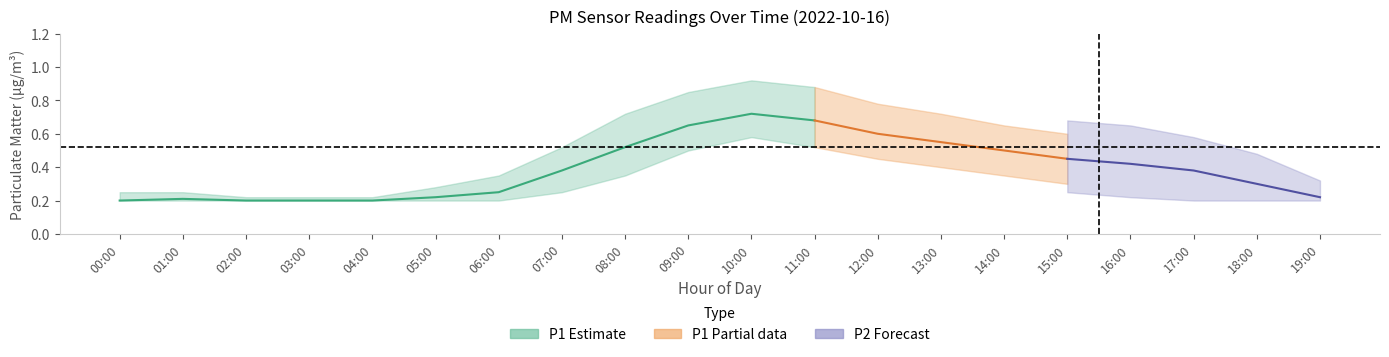

What is the minimum value shown in the chart?

0.2